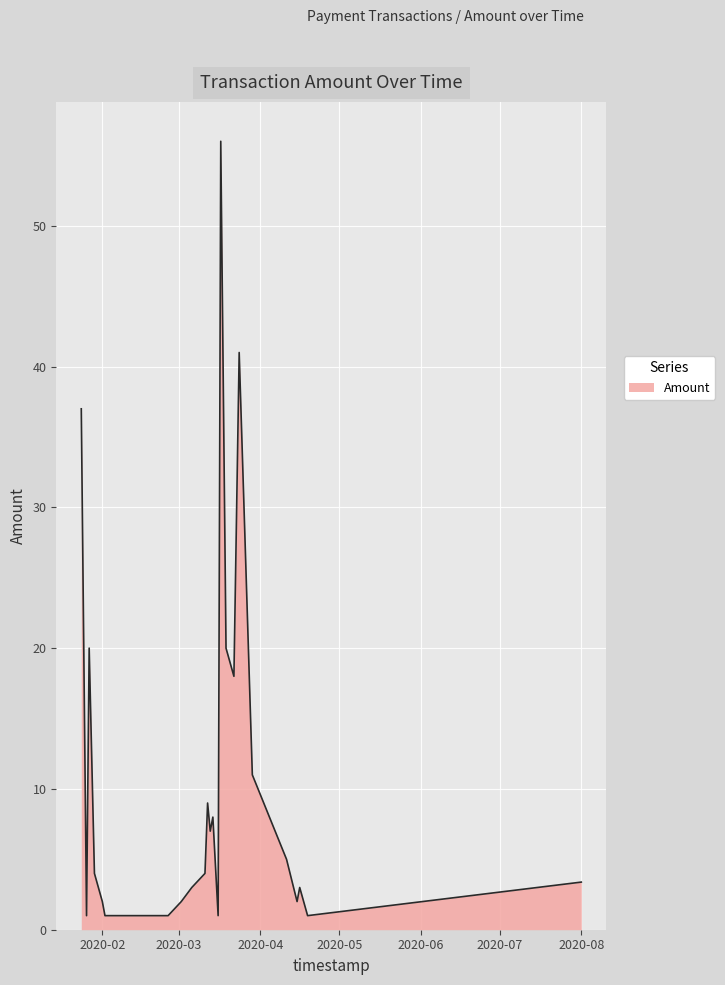

What is the difference between the maximum and minimum values?

55.0